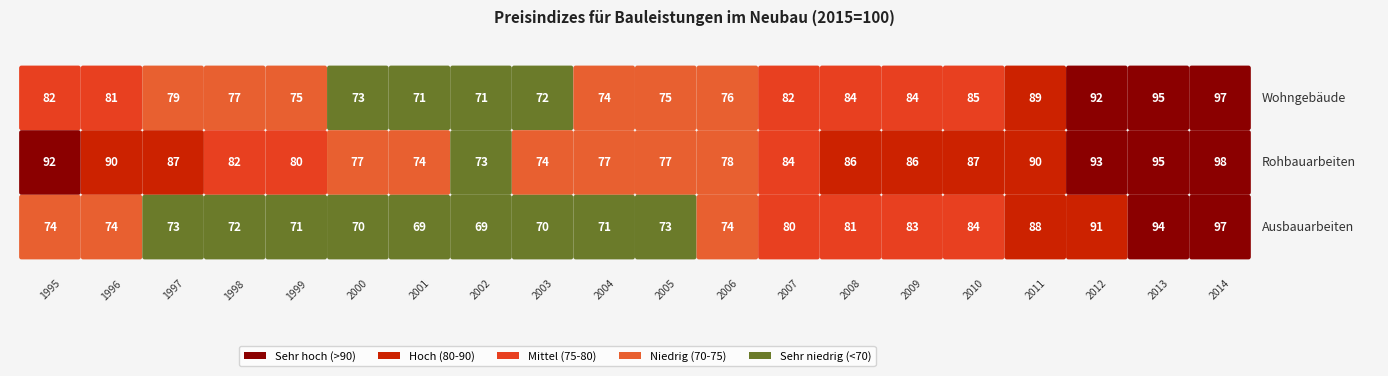

What is the average value of the Rohbauarbeiten series?

84.2